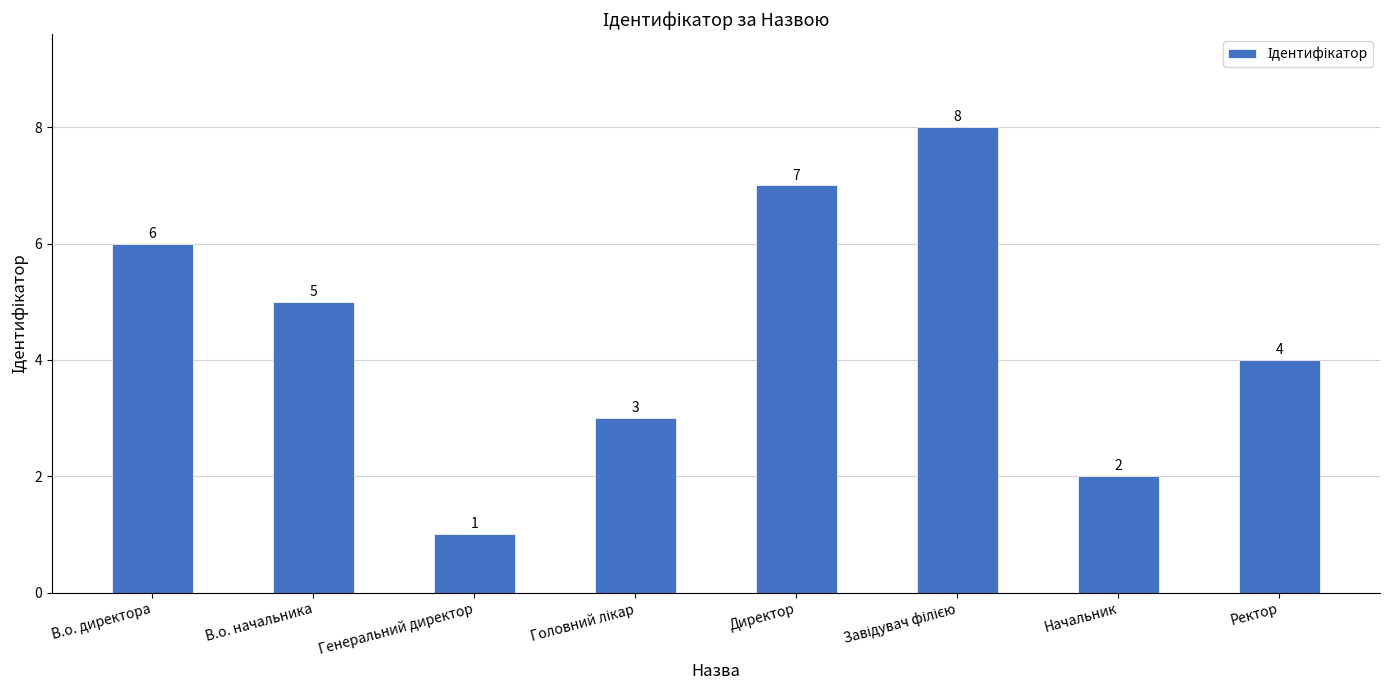

What is the difference between the values at В.о. директора and Начальник?

4